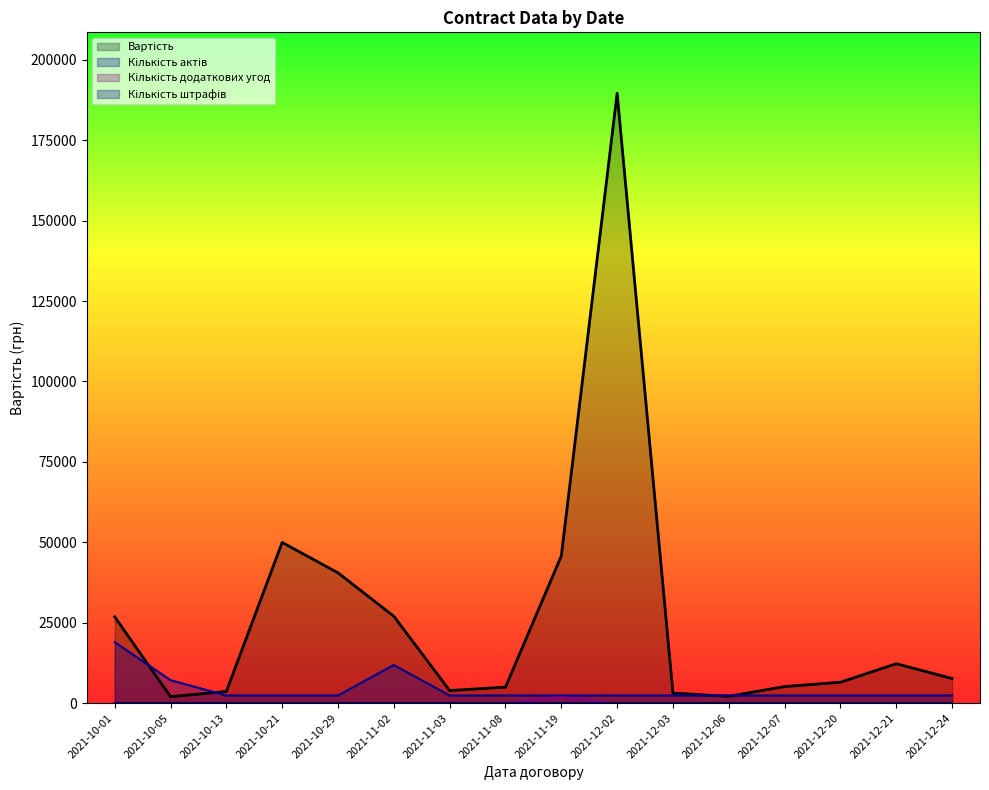

What is the sum of all Вартість values?

430792.3